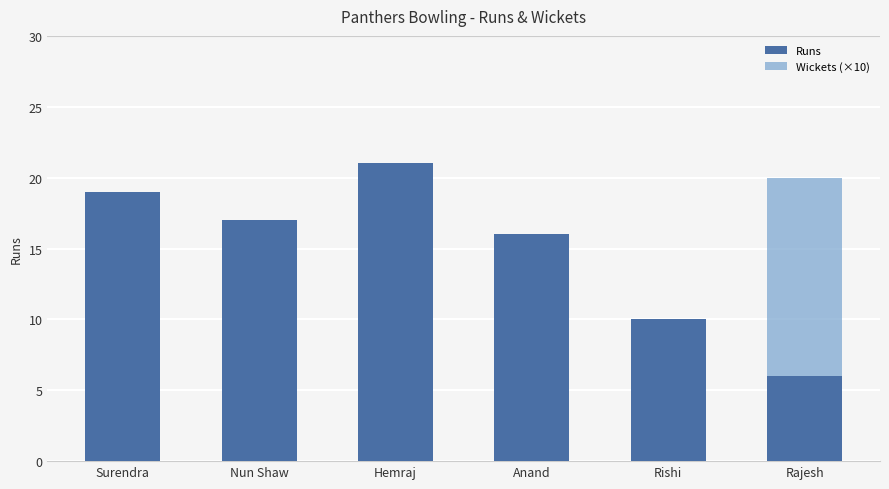

How many bars are there in each group?

2